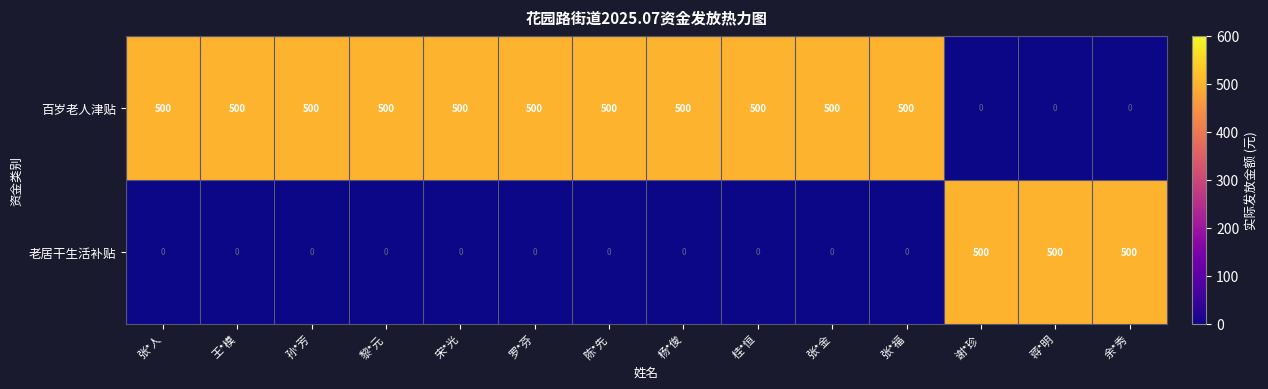

List the series in order of their overall mean, lowest first.

老居干生活补贴, 百岁老人津贴